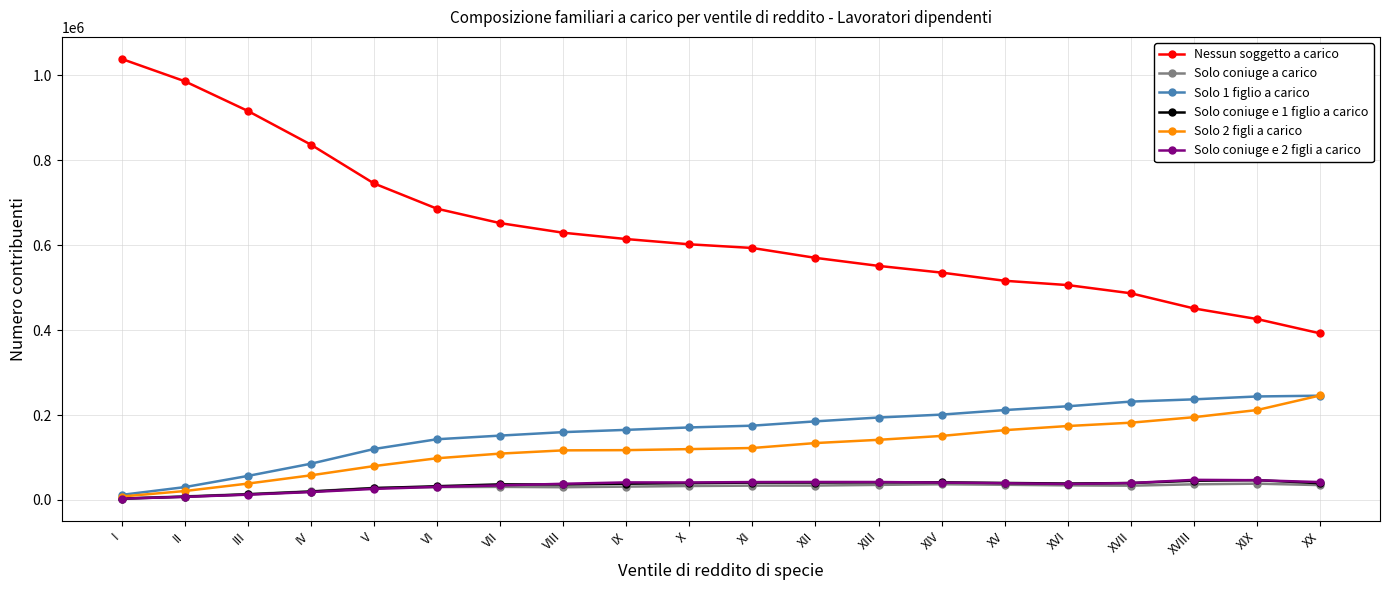

What are all the series names shown in the legend?

Nessun soggetto a carico, Solo coniuge a carico, Solo 1 figlio a carico, Solo coniuge e 1 figlio a carico, Solo 2 figli a carico, Solo coniuge e 2 figli a carico